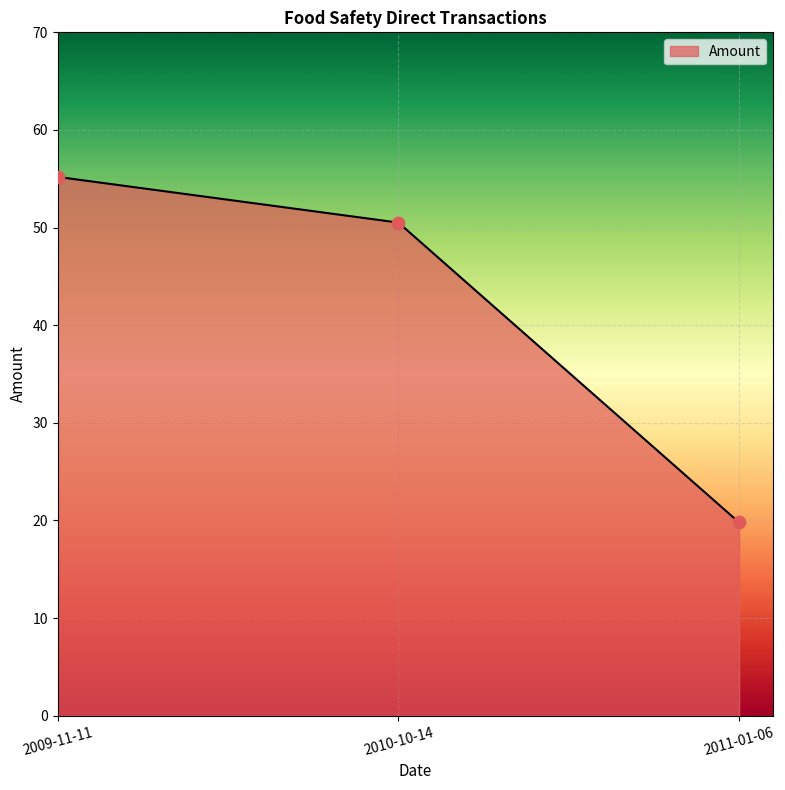

Between 2009-11-11 and 2011-01-06, which is larger?

2009-11-11